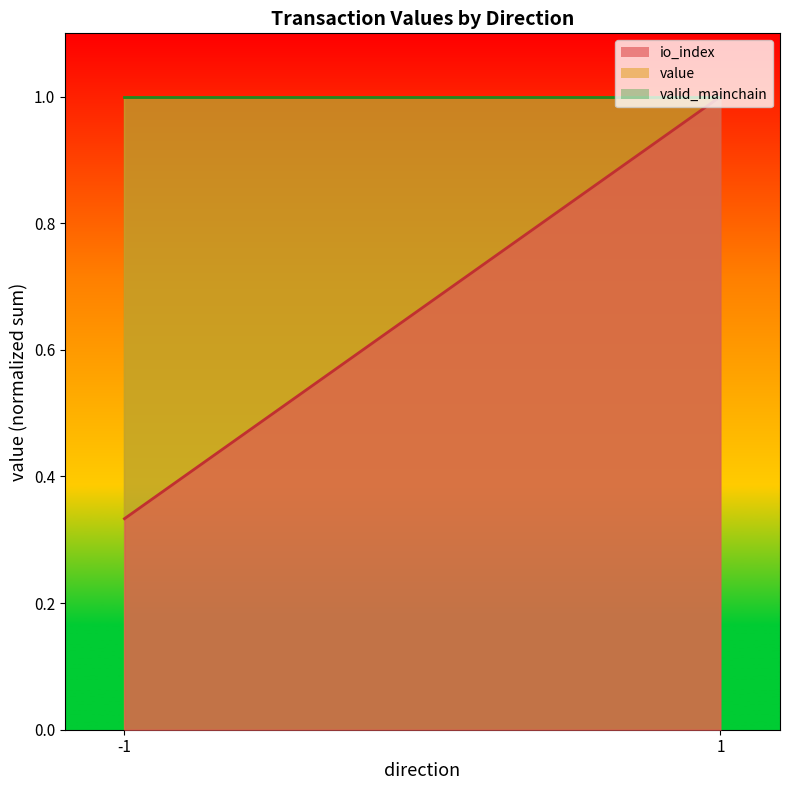

Count the number of categories in the chart.

2